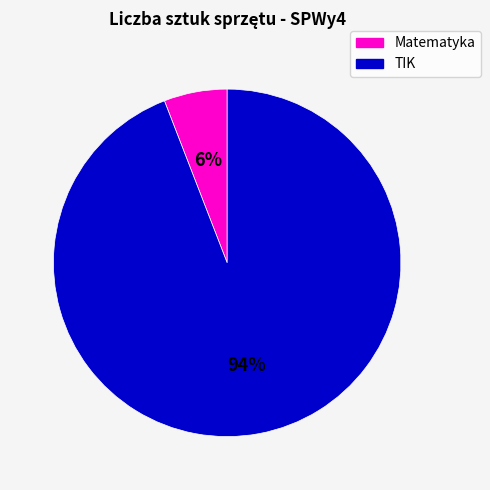

Does any single category account for the majority?

Yes